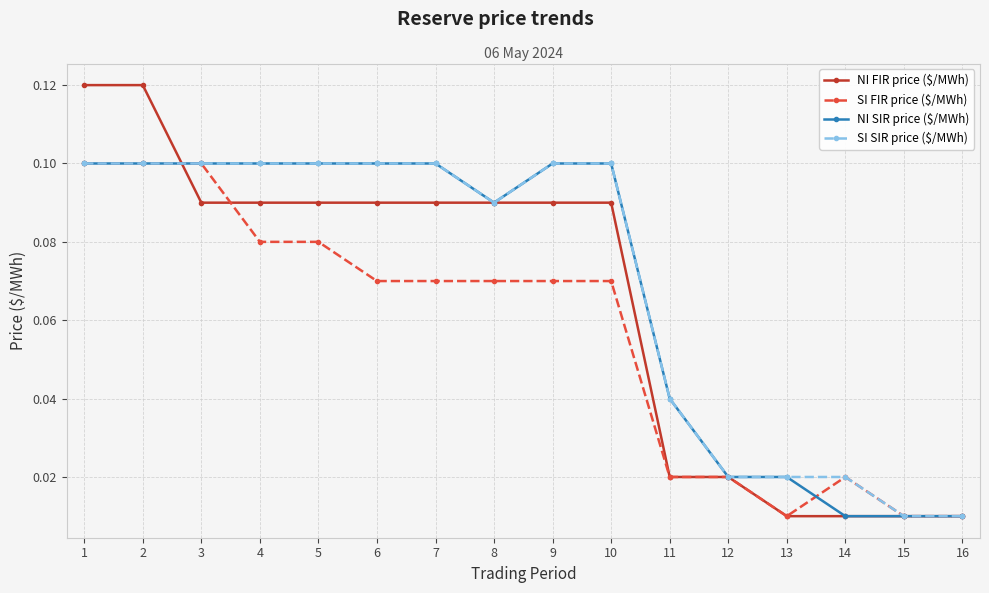

The NI FIR price ($/MWh) series shows 0.1 at 1. True or false?

True